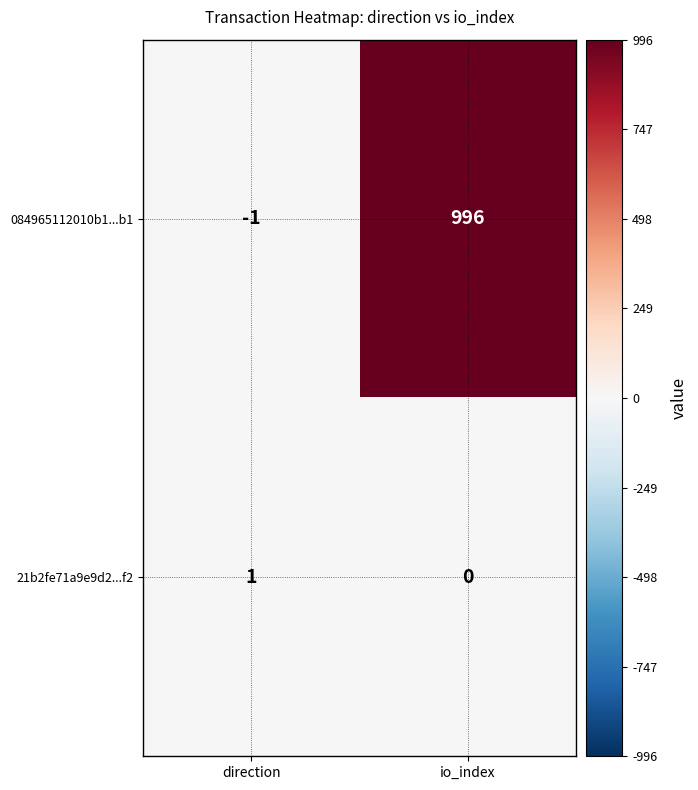

At direction, list the series in order from largest to smallest.

21b2fe71a9e9d2...f2, 084965112010b1...b1